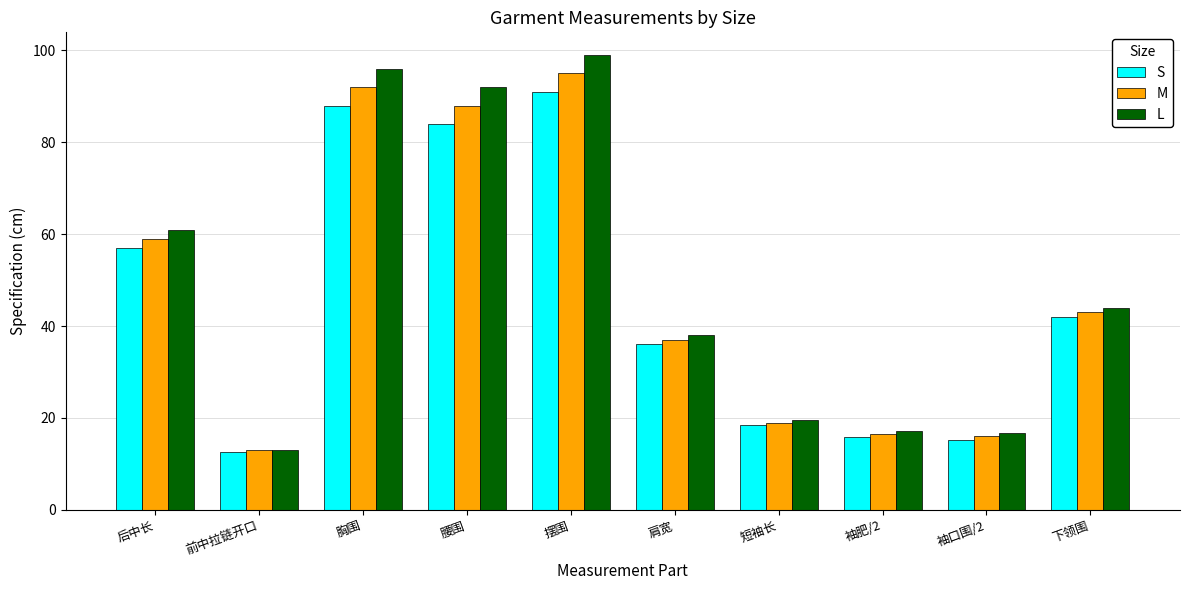

Between 袖口围/2 and 下领围, which series saw the biggest shift?

L